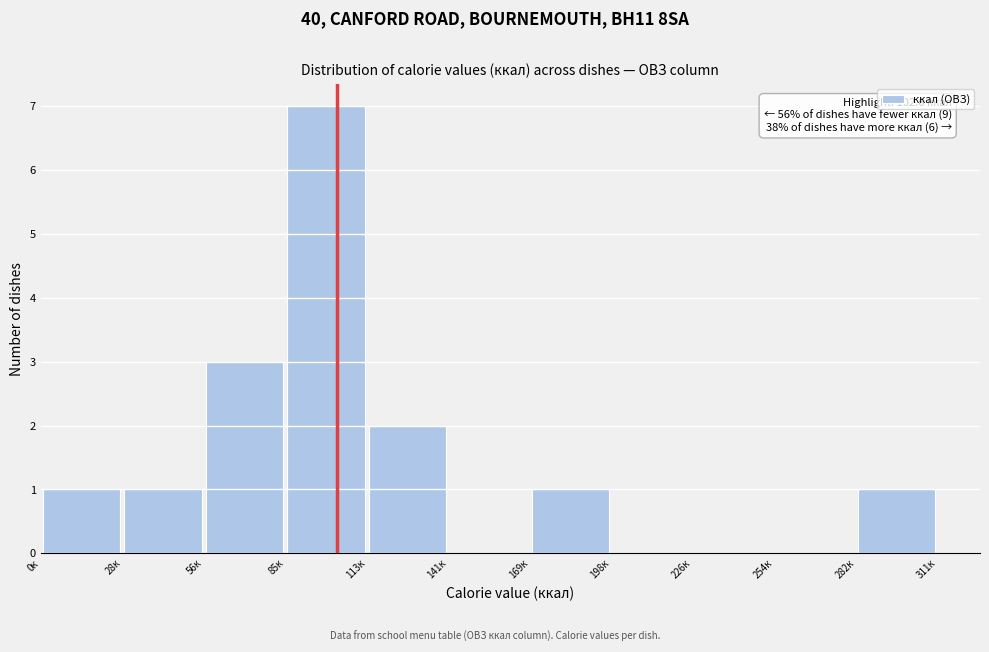

Over which range of the x-axis is the bar tallest?

85 to 115